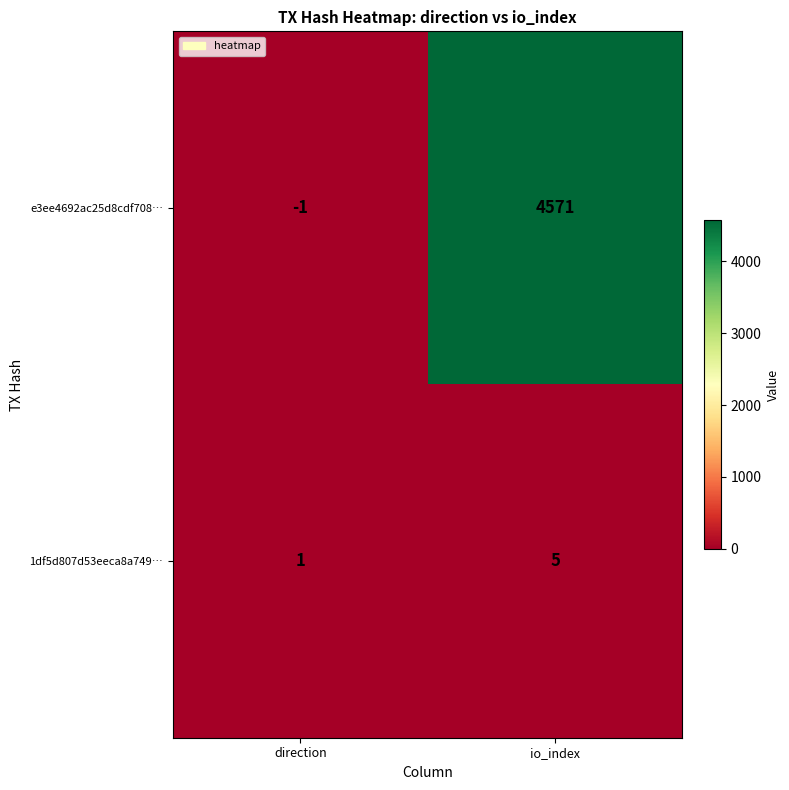

Reading left to right, what are all the values shown in this chart?

e3ee4692ac25d8cdf708…: -1	4571
1df5d807d53eeca8a749…: 1	5